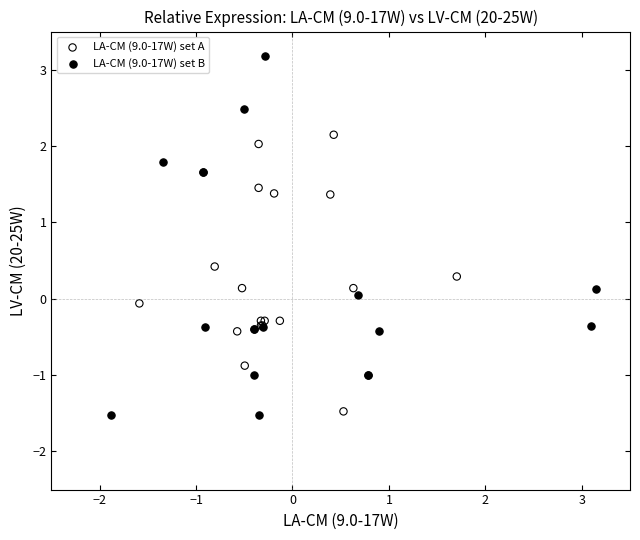

Which series reaches the maximum Y coordinate?

LA-CM (9.0-17W) set B